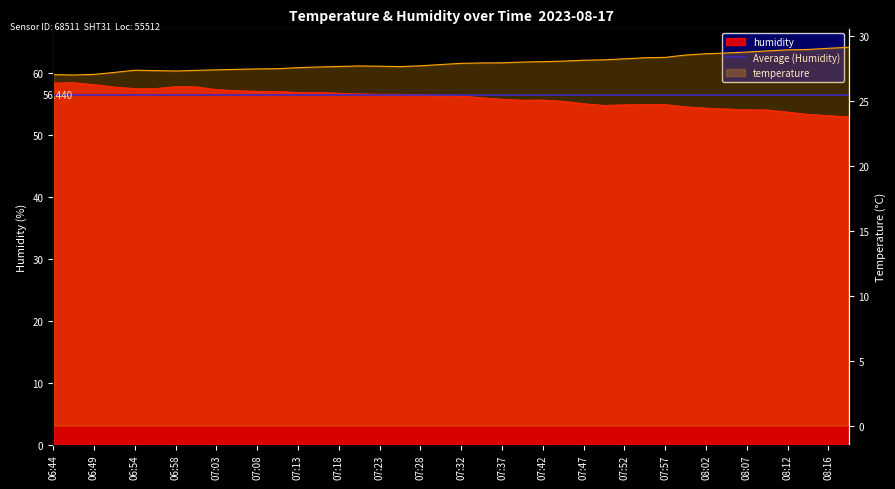

True or false: temperature and humidity cross at least once.

False